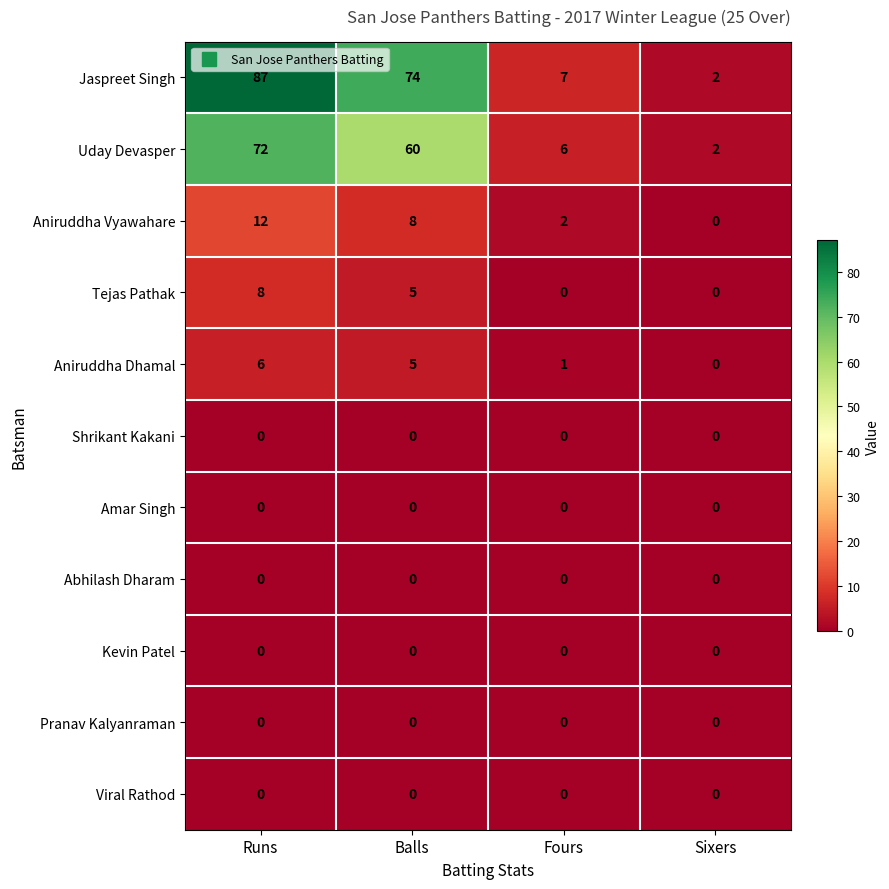

What is the difference between the second highest and minimum values in the Uday Devasper series?

58